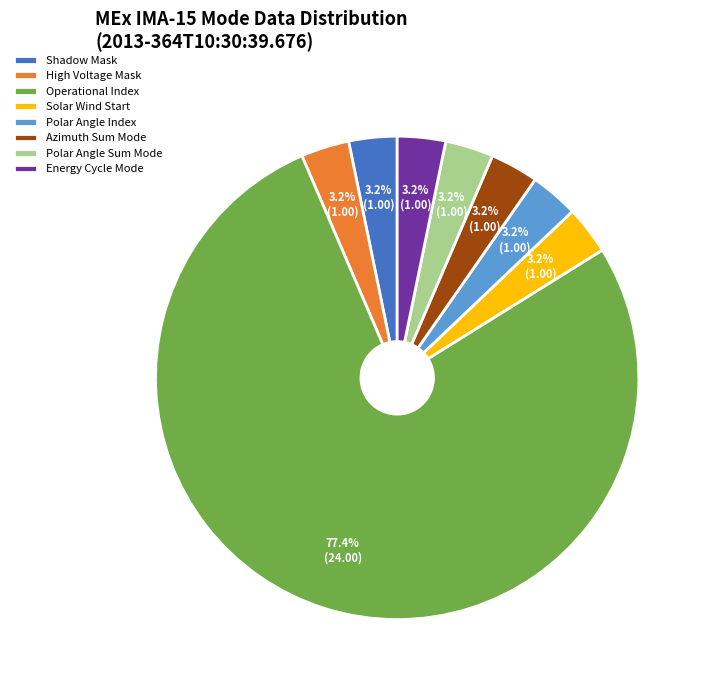

What percentage is NOT represented by Shadow Mask?

96.8%